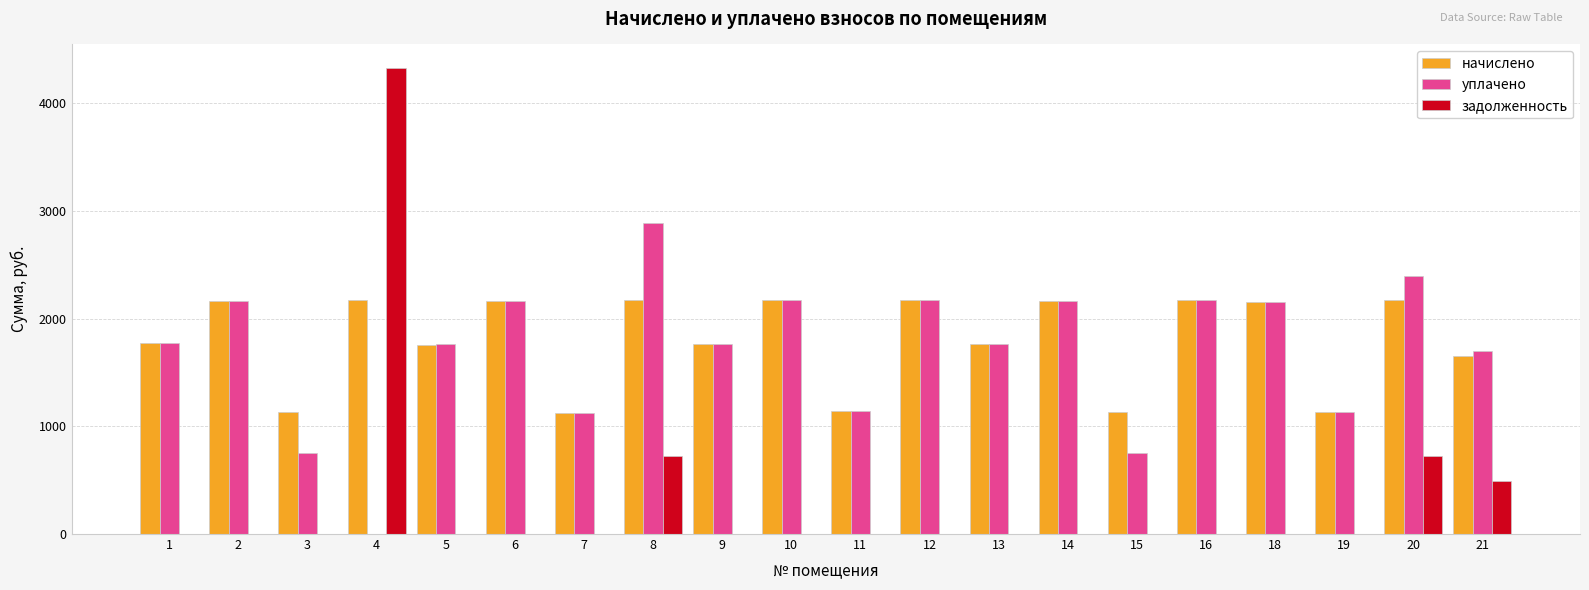

Is the value of задолженность at 9 greater than the value of уплачено at 16?

No